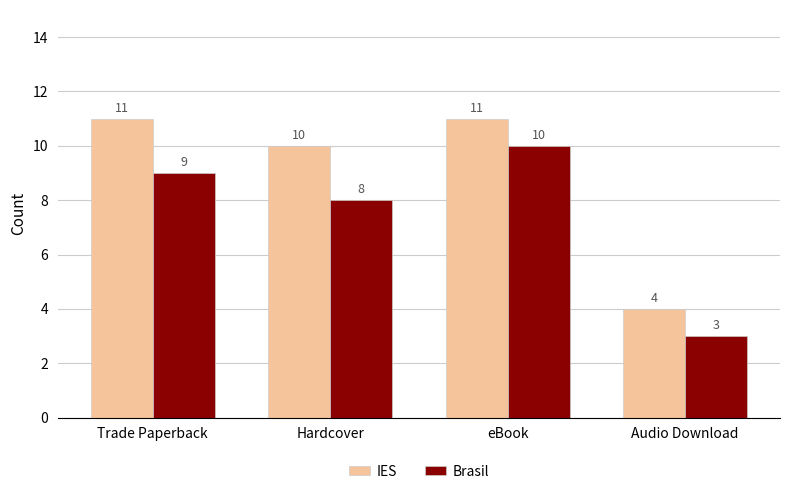

What is the sum of the Brasil values at Hardcover and eBook?

18